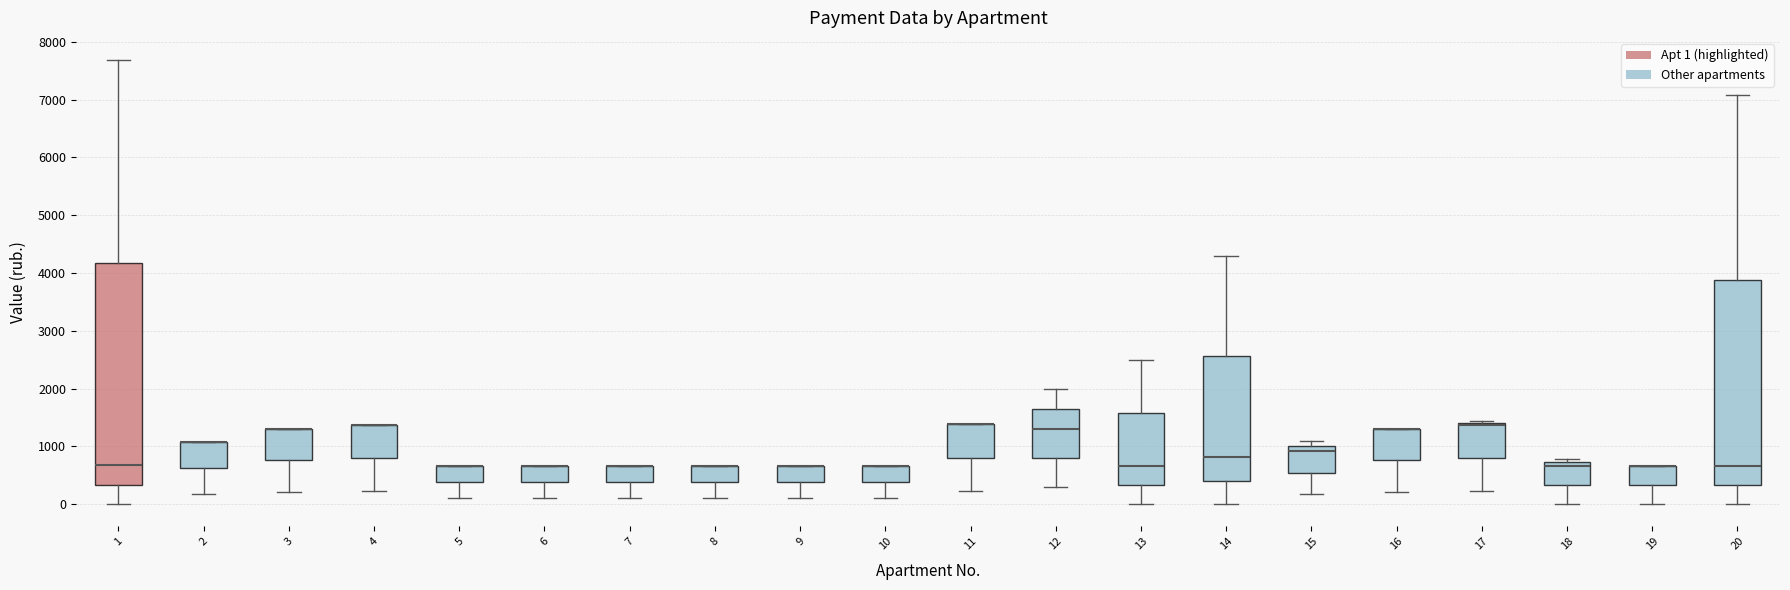

Reading left to right, transcribe this box plot: for each box, give where its median line is, the range the box spans, and where its two whiskers end, as read against the y-axis. The values are not printed on the chart, so give them approximately, as read against the axis.

1: median 700, box 300 to 4200, whiskers 0 to 7700
2: median 1100 (drawn on the box's upper edge), box 600 to 1100, whiskers 200 to 1100
3: median 1300 (drawn on the box's upper edge), box 800 to 1300, whiskers 200 to 1300
4: median 1400 (drawn on the box's upper edge), box 800 to 1400, whiskers 200 to 1400
5: median 700 (drawn on the box's upper edge), box 400 to 700, whiskers 100 to 700
6: median 700 (drawn on the box's upper edge), box 400 to 700, whiskers 100 to 700
7: median 700 (drawn on the box's upper edge), box 400 to 700, whiskers 100 to 700
8: median 700 (drawn on the box's upper edge), box 400 to 700, whiskers 100 to 700
9: median 700 (drawn on the box's upper edge), box 400 to 700, whiskers 100 to 700
10: median 700 (drawn on the box's upper edge), box 400 to 700, whiskers 100 to 700
11: median 1400 (drawn on the box's upper edge), box 800 to 1400, whiskers 200 to 1400
12: median 1300, box 800 to 1600, whiskers 300 to 2000
13: median 700, box 300 to 1600, whiskers 0 to 2500
14: median 800, box 400 to 2600, whiskers 0 to 4300
15: median 900, box 500 to 1000, whiskers 200 to 1100
16: median 1300 (drawn on the box's upper edge), box 800 to 1300, whiskers 200 to 1300
17: median 1400 (drawn on the box's upper edge), box 800 to 1400, whiskers 200 to 1400 (just above the box's upper edge)
18: median 700 (just below the box's upper edge), box 300 to 700, whiskers 0 to 800
19: median 700 (drawn on the box's upper edge), box 300 to 700, whiskers 0 to 700
20: median 700, box 300 to 3900, whiskers 0 to 7100